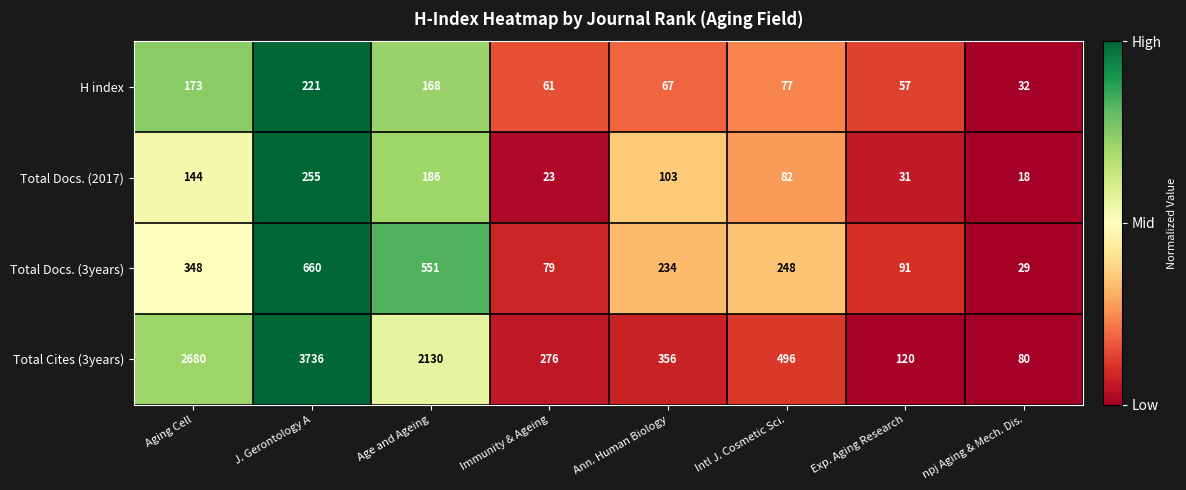

What is the total value across all series at Immunity & Ageing?

439